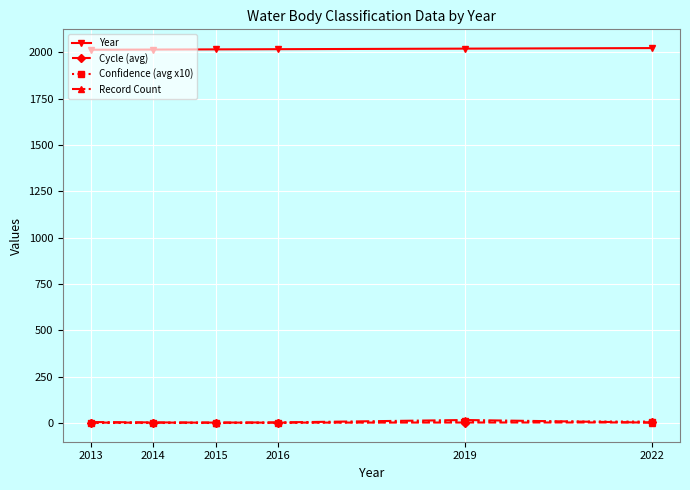

What is the greatest value displayed?

2022.0